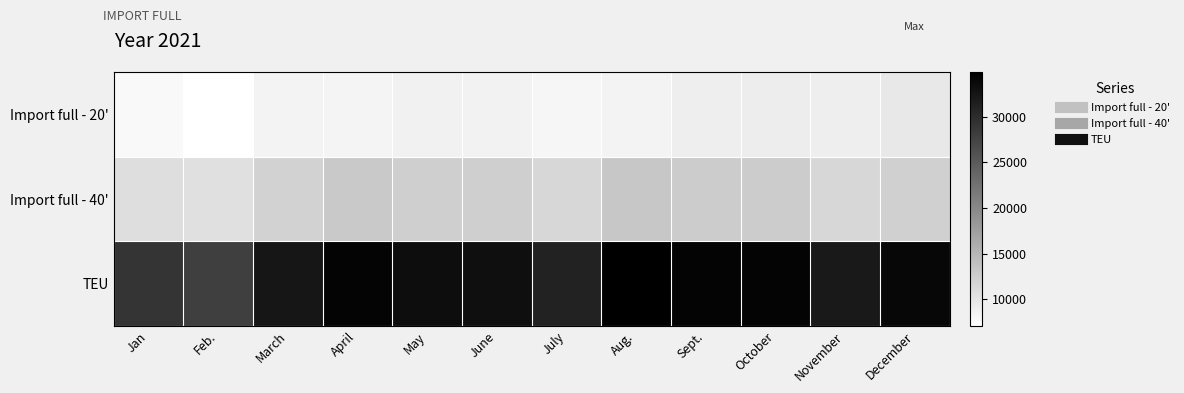

Between May and April, which is larger?

May